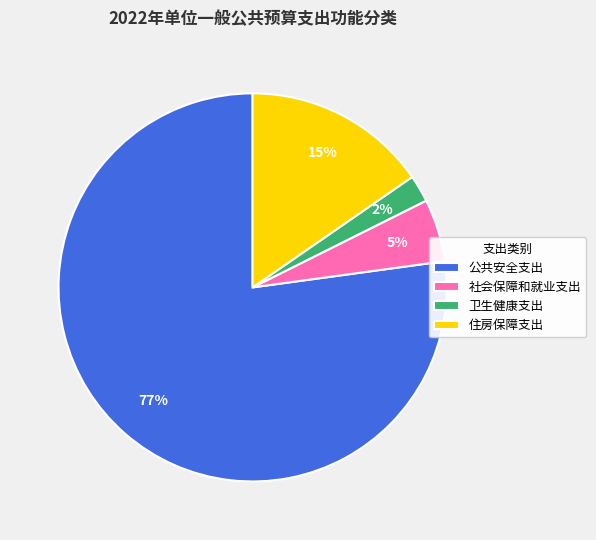

Does 公共安全支出 account for over 50% of the chart?

Yes